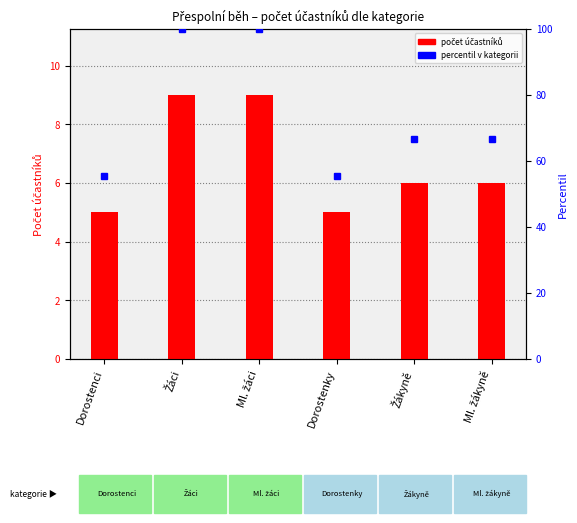

Reading left to right, what are all the values shown in this chart?

počet účastníků: 5.0	9.0	9.0	5.0	6.0	6.0
percentil v kategorii: 55.6	100.0	100.0	55.6	66.7	66.7